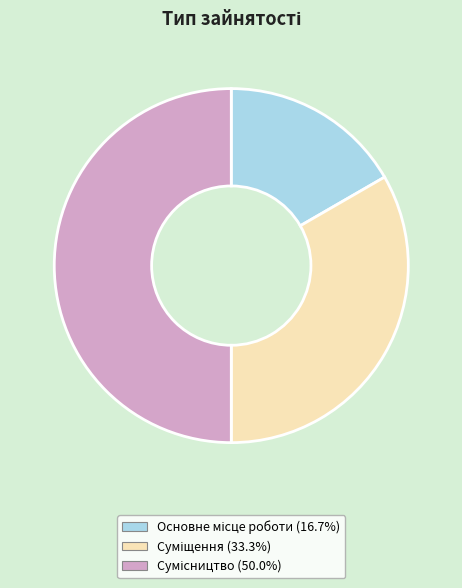

To the nearest percent, what is the difference between the largest and smallest slice percentages?

33%